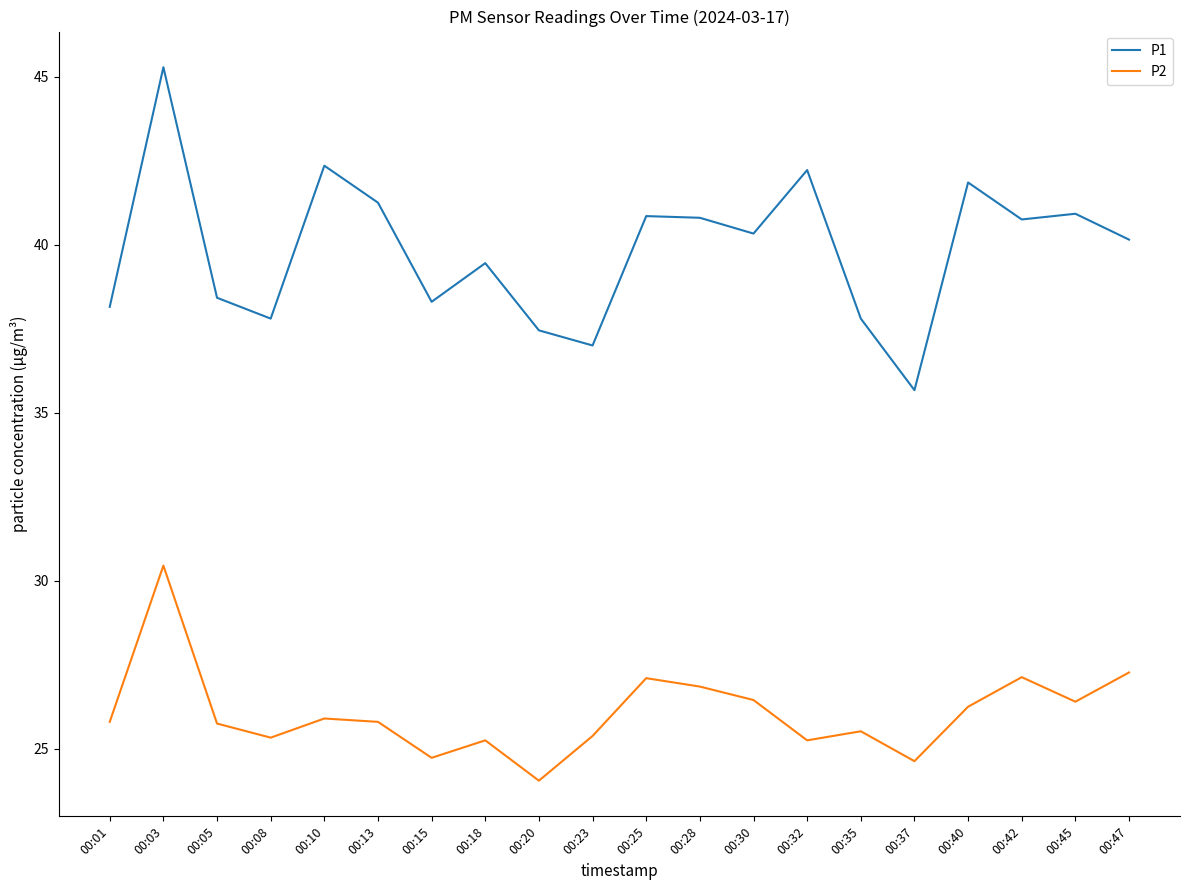

What is the minimum value for P1?

35.7